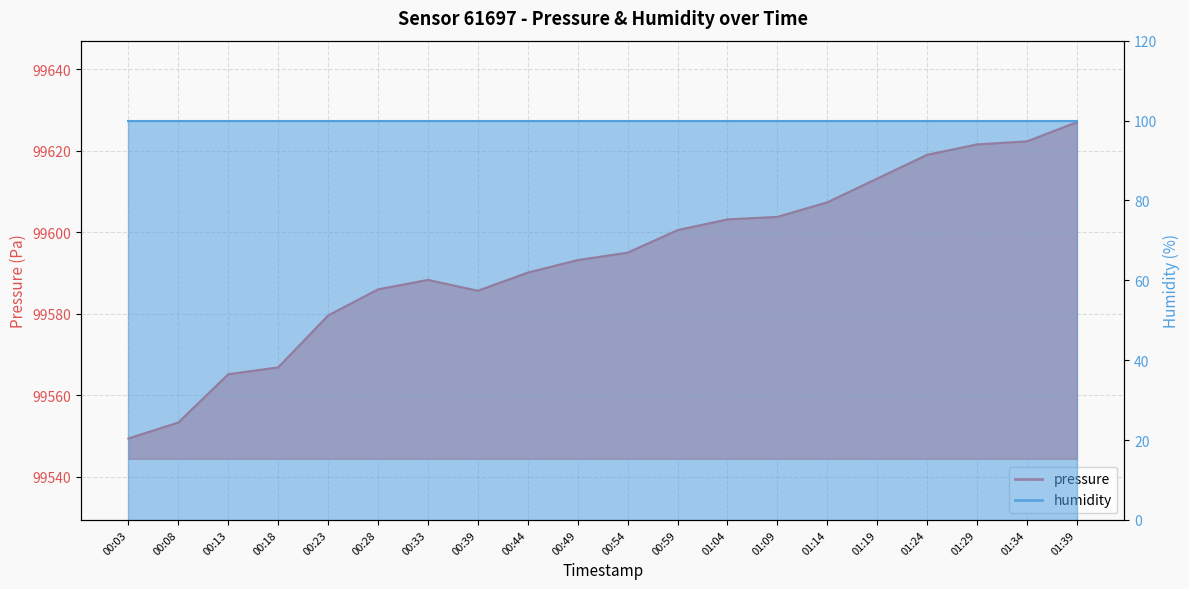

What is the change in value from 01:09 to 01:29?

+17.8